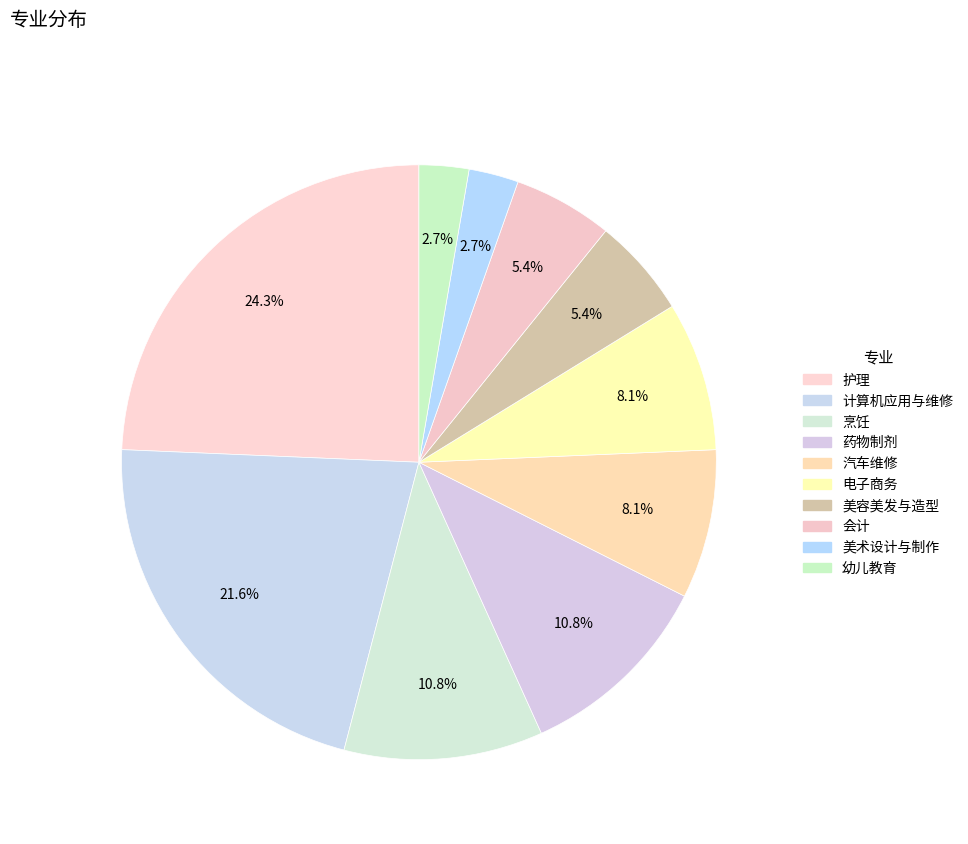

Which slice is the smallest?

美术设计与制作